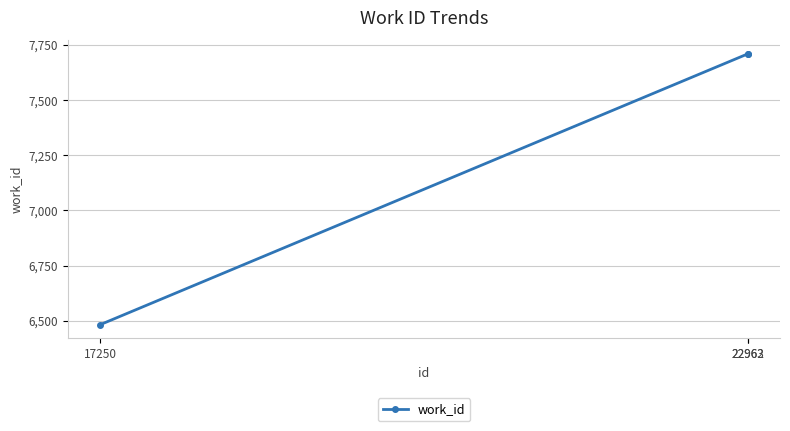

At which category does the chart reach its minimum across all series?

17250